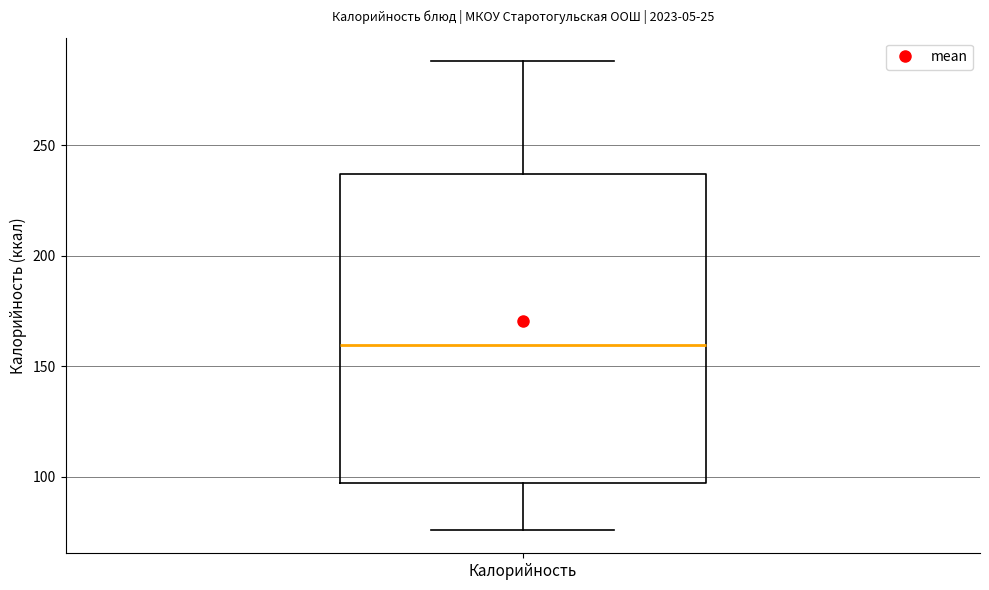

Transcribe this box plot: give where the median line is, the range the box spans, and where the two whiskers end, as read against the y-axis. The values are not printed on the chart, so give them approximately, as read against the axis.

median 160, box 95 to 235, whiskers 75 to 290